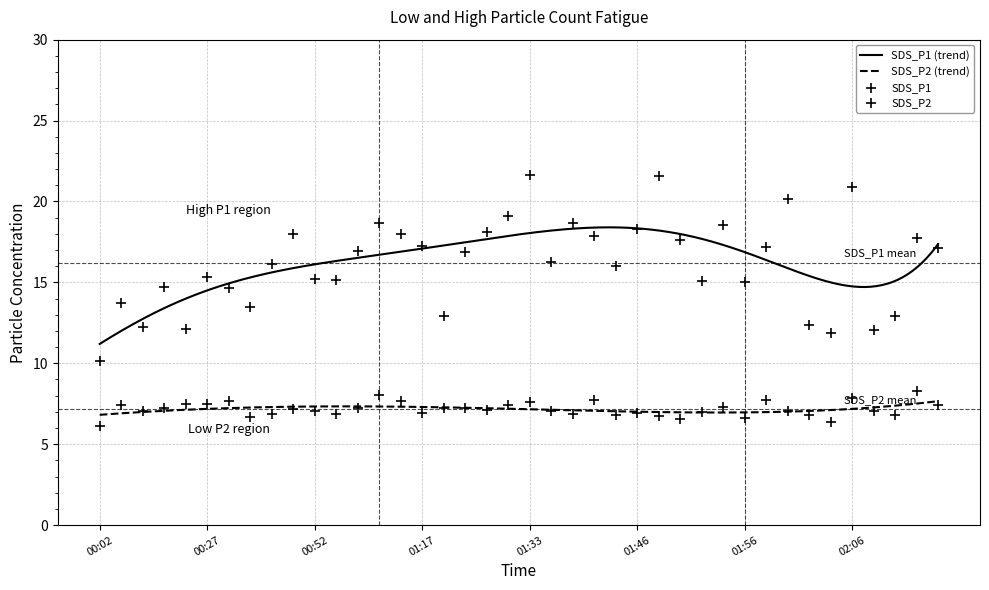

Which series contains the highest Y value?

SDS_P1